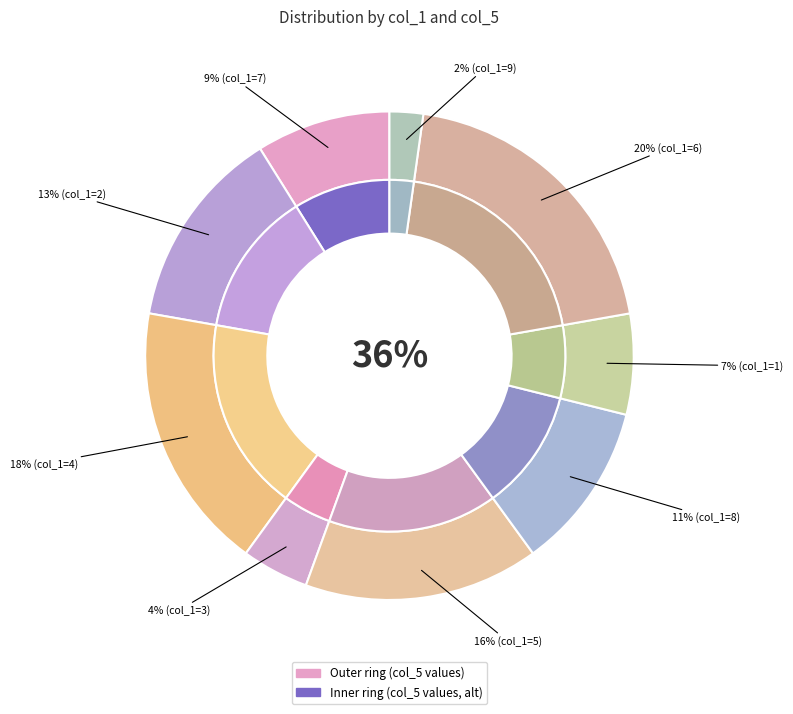

Combined, do 9 and 1 account for over 50%?

No